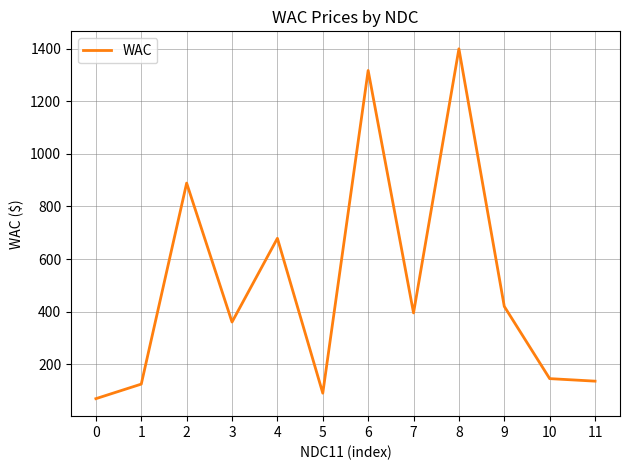

What is the difference between the values at 4 and 10?

533.4